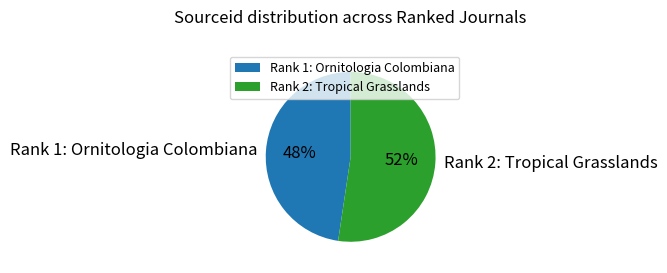

Which category has the biggest portion of the pie?

Rank 2: Tropical Grasslands